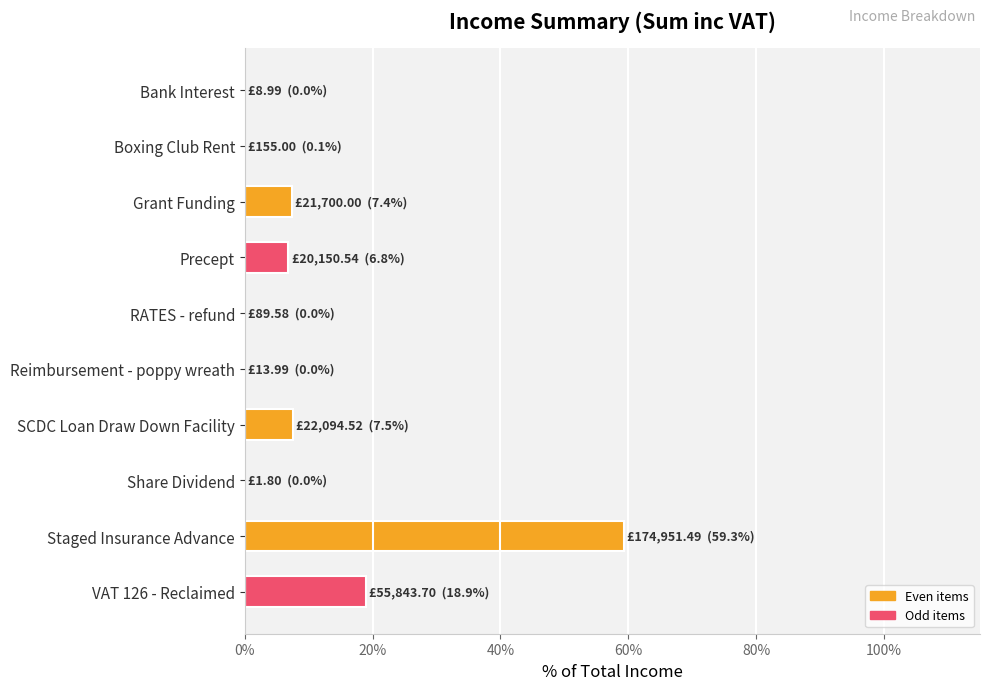

Which label corresponds to the largest value in the chart?

Staged Insurance Advance